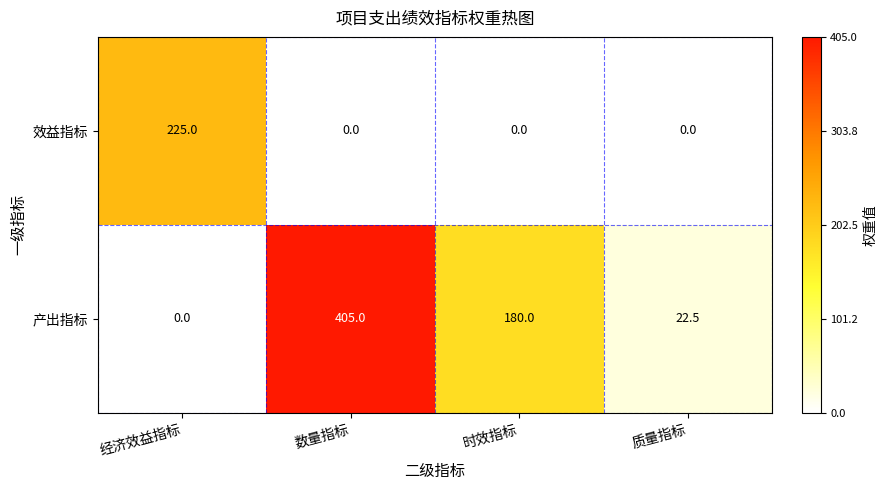

At 时效指标, list the series in order from largest to smallest.

产出指标, 效益指标